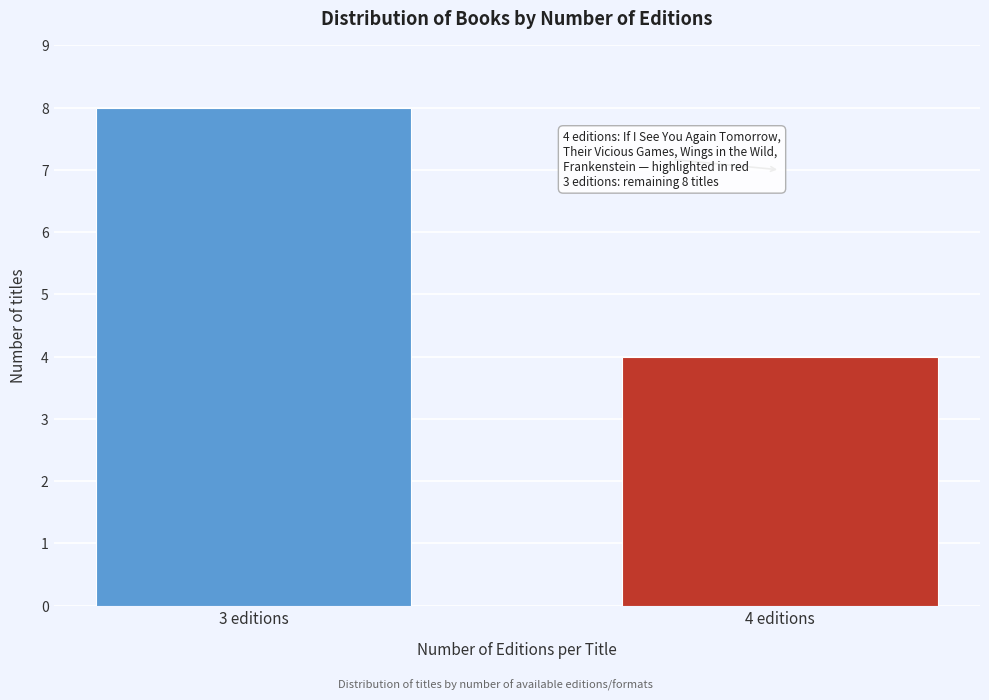

Reading left to right, list all the values displayed in this chart.

3 editions=8	4 editions=4